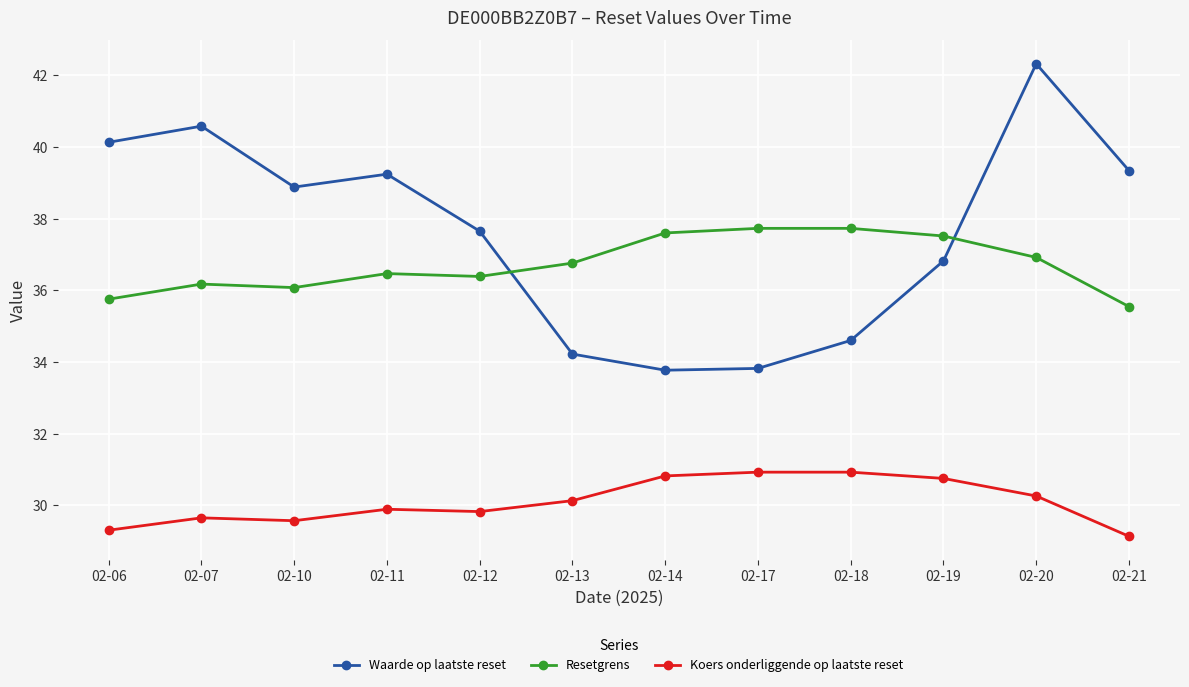

Rank the series by their maximum value, from highest to lowest.

Waarde op laatste reset, Resetgrens, Koers onderliggende op laatste reset